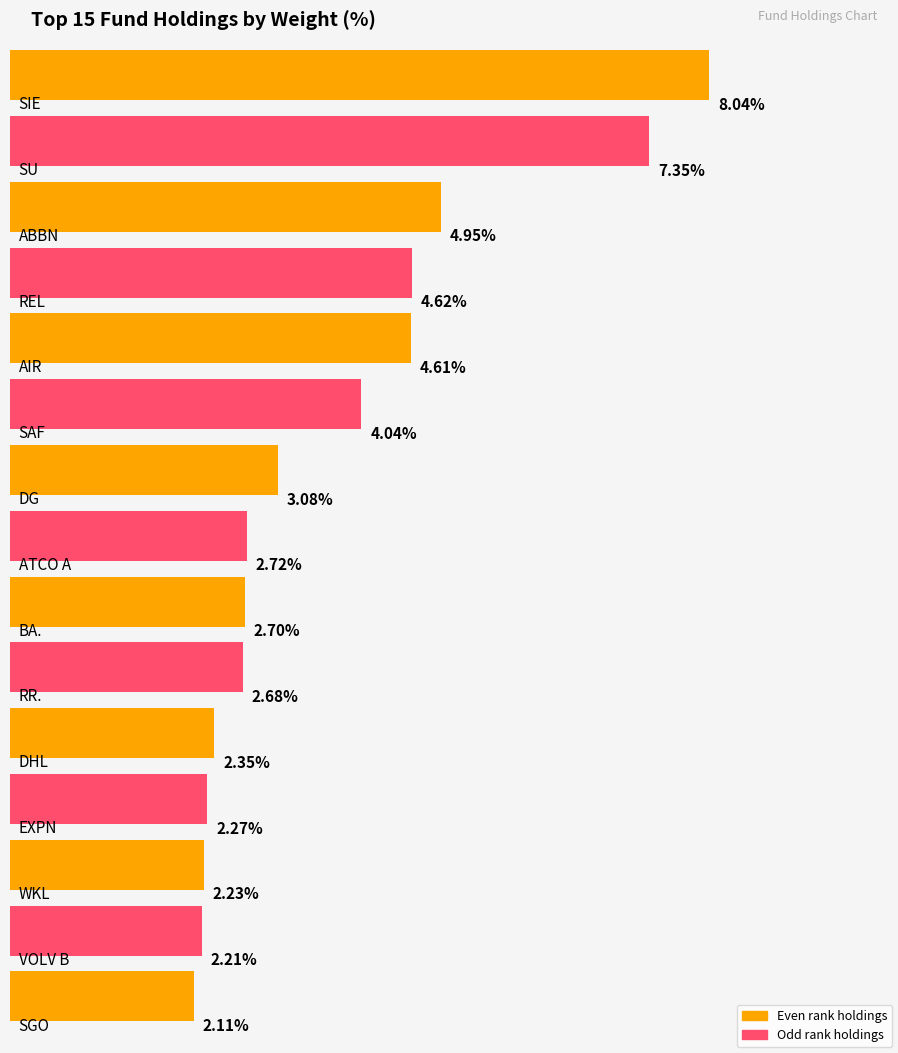

Which category has the lowest value across all series?

SGO